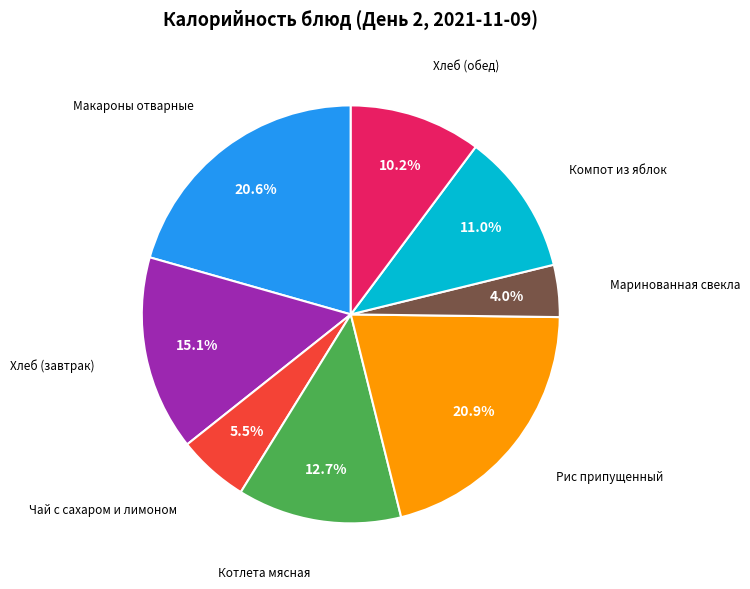

Does any single category account for the majority?

No